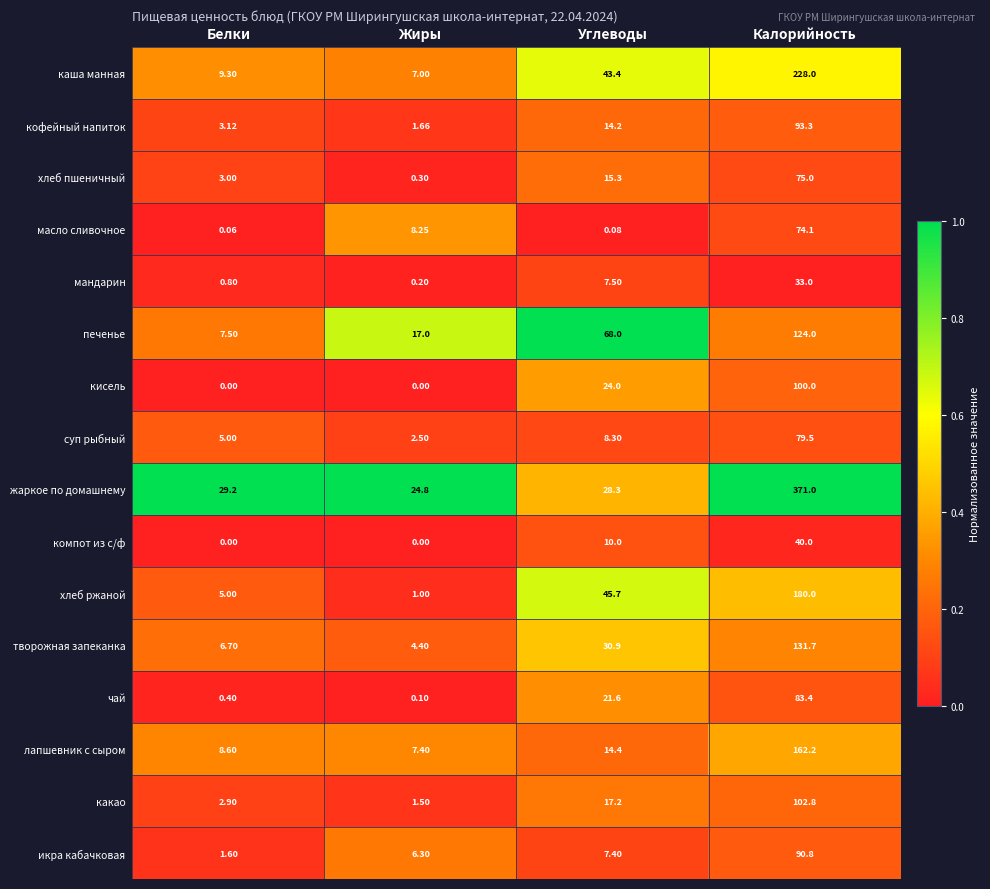

At how many categories does at least one series exceed 0?

4